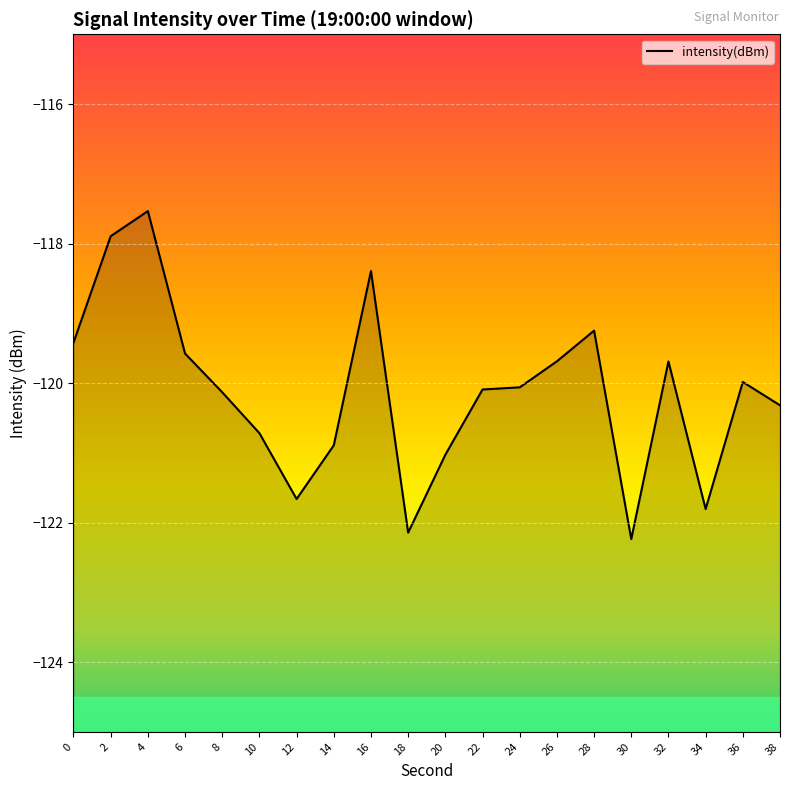

True or false: the data shows -53.9 at 8.

False